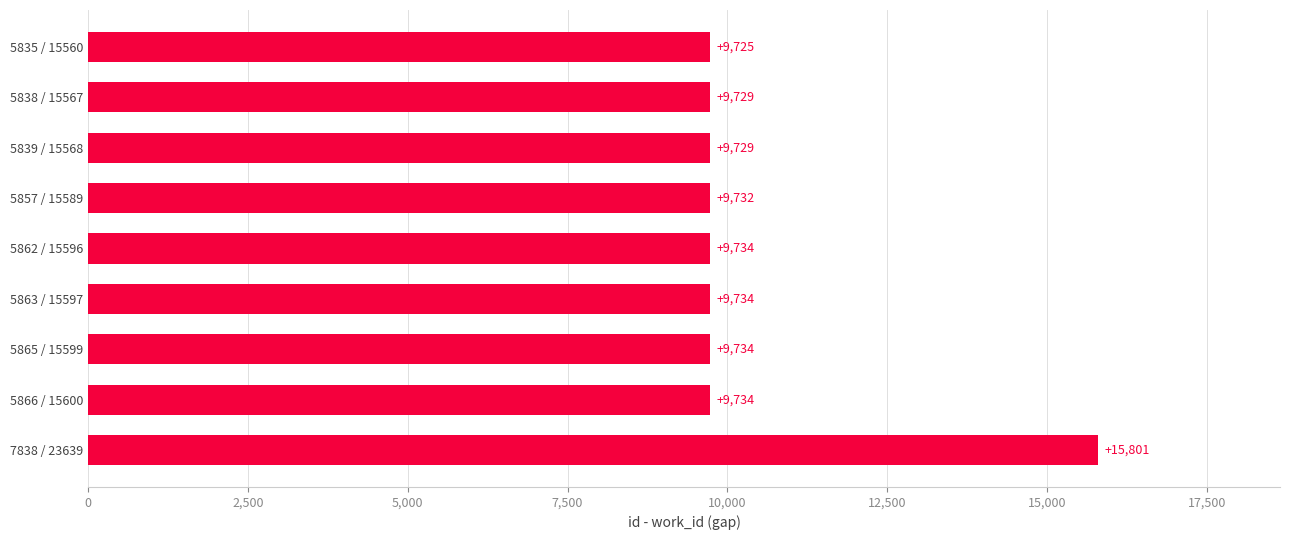

What is the sum of the values at 5838 / 15567 and 5865 / 15599?

19463